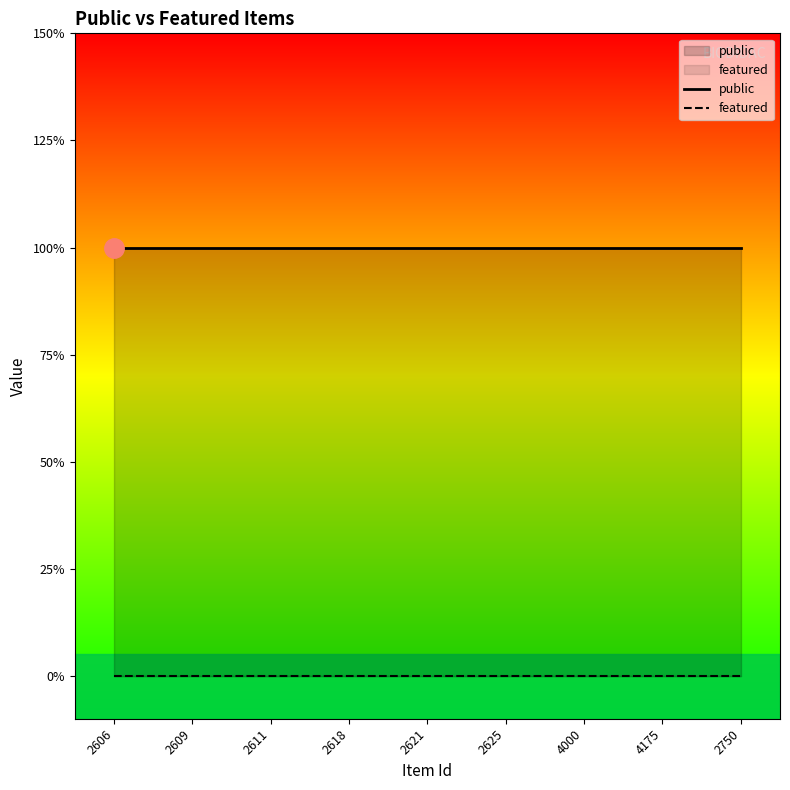

True or false: featured has a value of 0 at 4175.

True